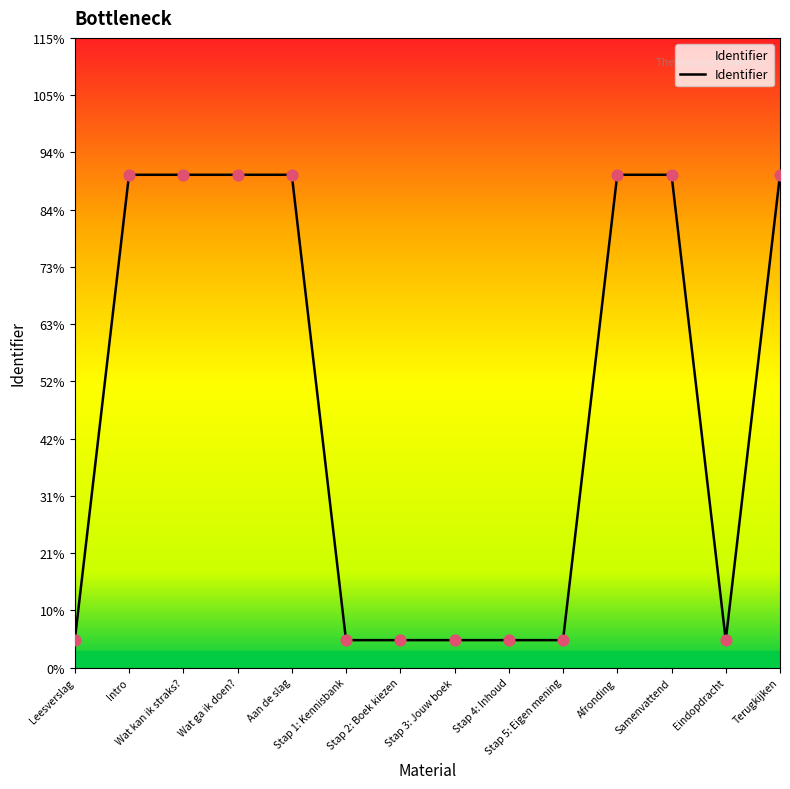

Which has a higher value, Wat kan ik straks? or Leesverslag?

Wat kan ik straks?